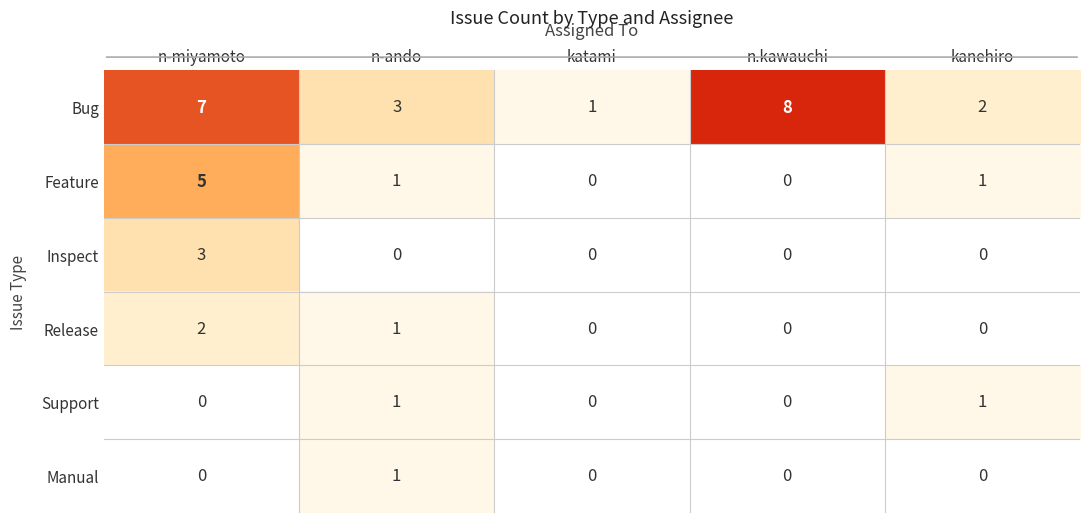

At which category is the sum across all series the highest?

n-miyamoto